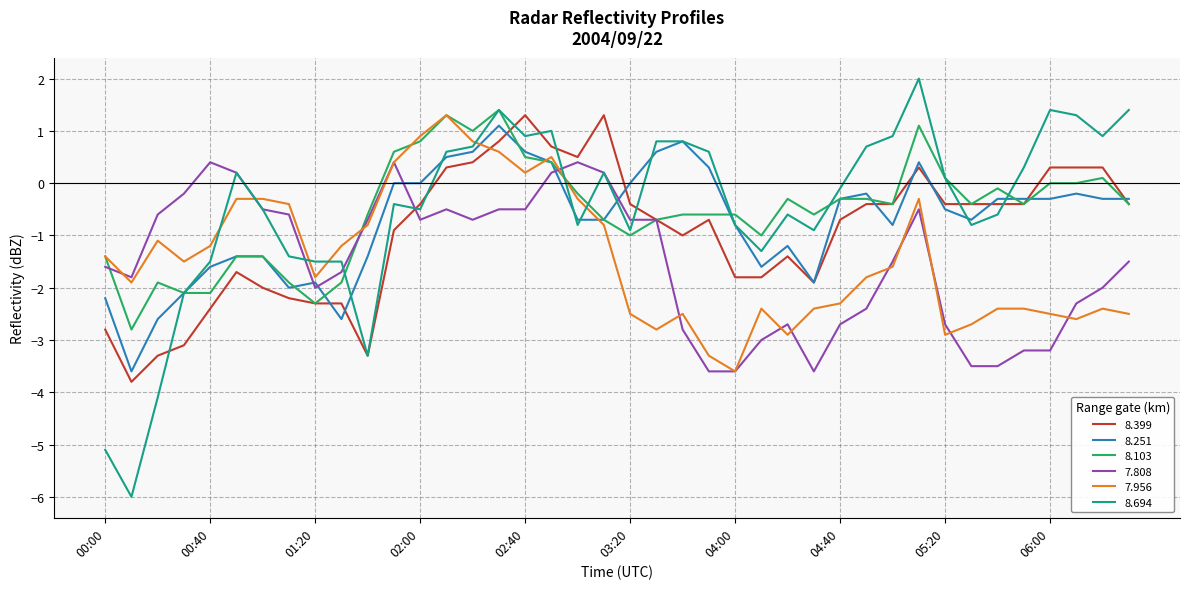

What is the average value of the 7.956 series?

-1.4